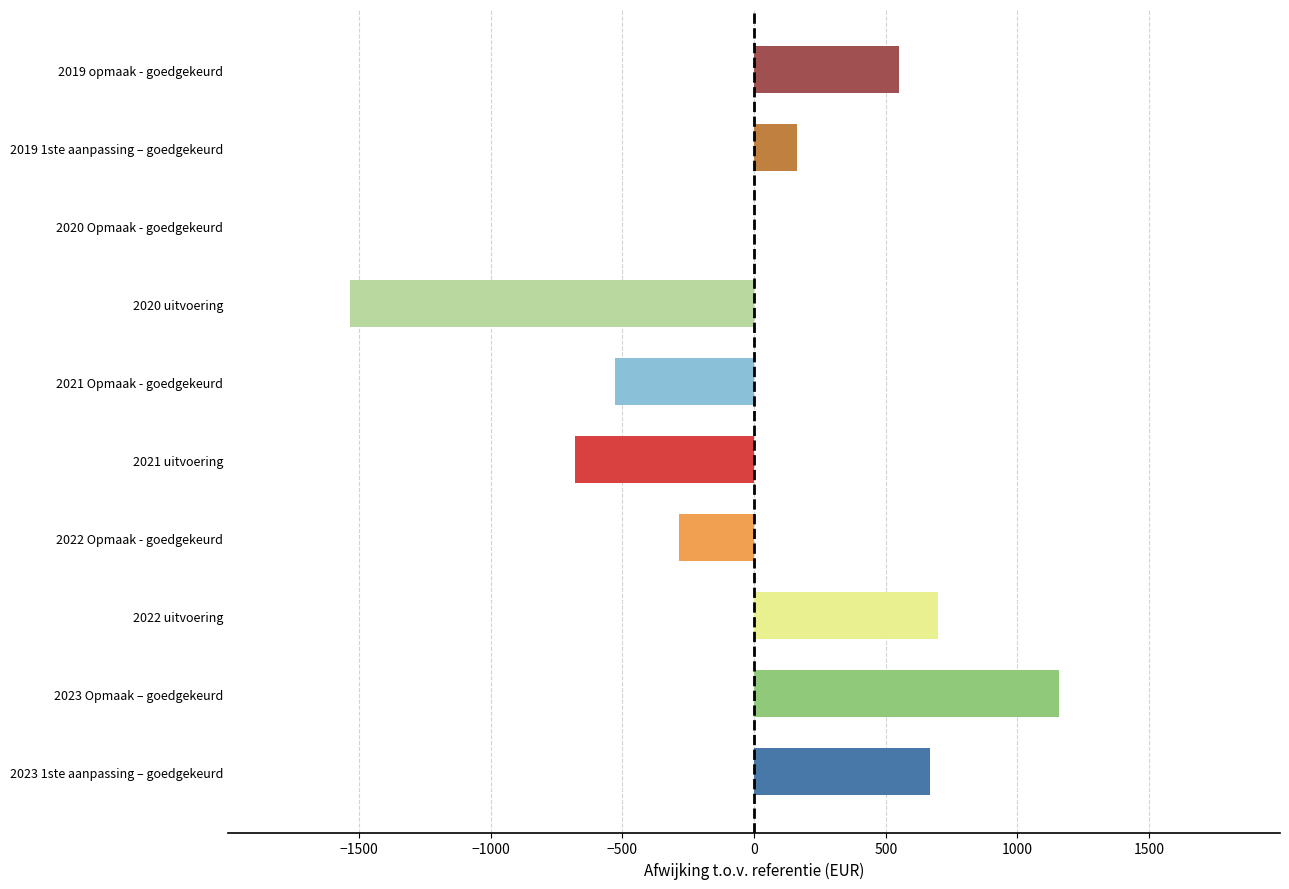

Reading bottom to top, extract all data points from this chart.

2023 1ste aanpassing – goedgekeurd=666	2023 Opmaak – goedgekeurd=1156	2022 uitvoering=698	2022 Opmaak - goedgekeurd=-284	2021 uitvoering=-679	2021 Opmaak - goedgekeurd=-527	2020 uitvoering=-1536	2020 Opmaak - goedgekeurd=0	2019 1ste aanpassing – goedgekeurd=163	2019 opmaak - goedgekeurd=550